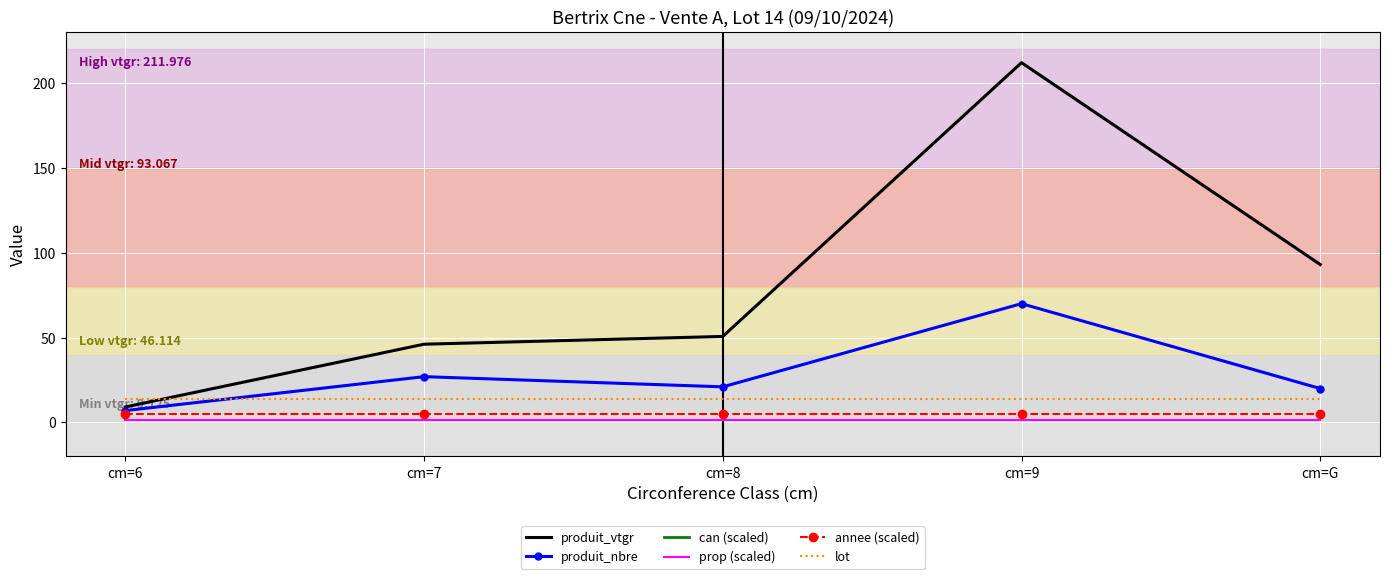

Which series changed the most between cm=7 and cm=8?

produit_nbre